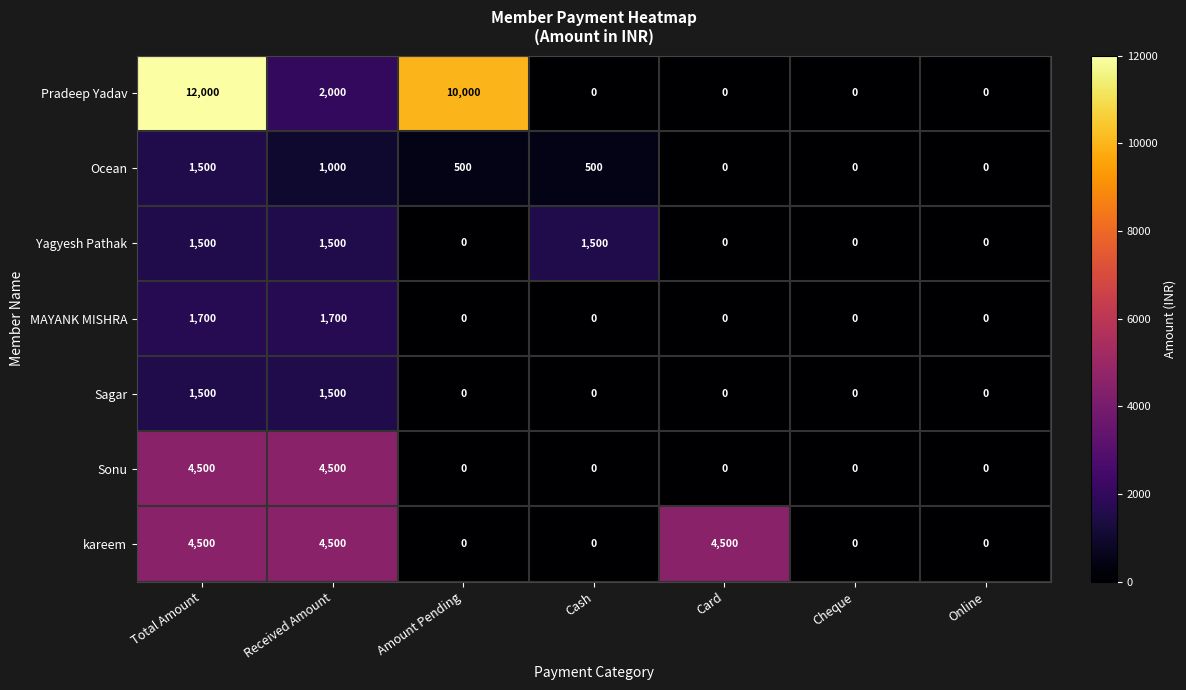

What is the greatest value displayed?

12000